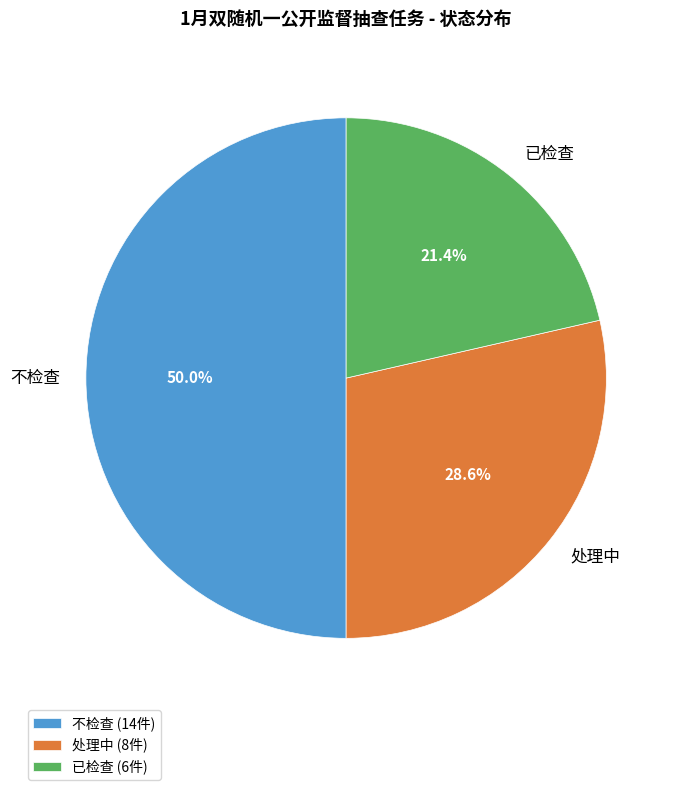

What percentage is the 不检查 slice, to the nearest percent?

50%